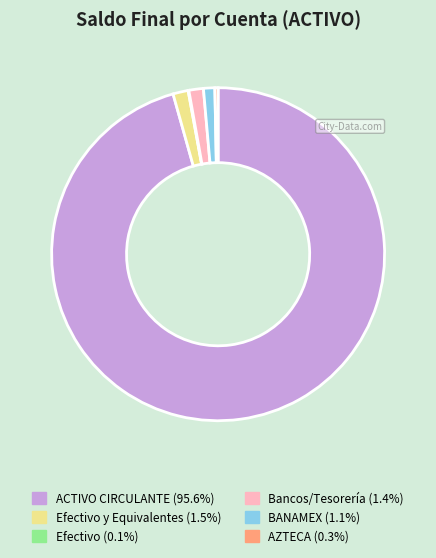

Does any single category account for the majority?

Yes